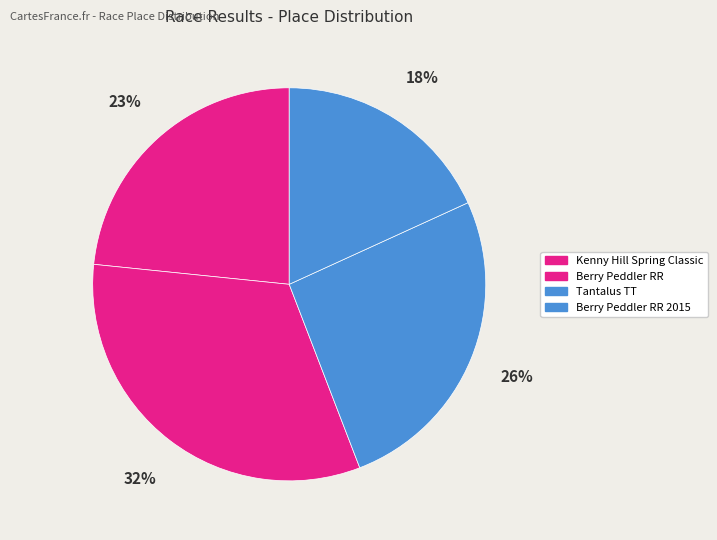

How many slices are in this pie chart?

4